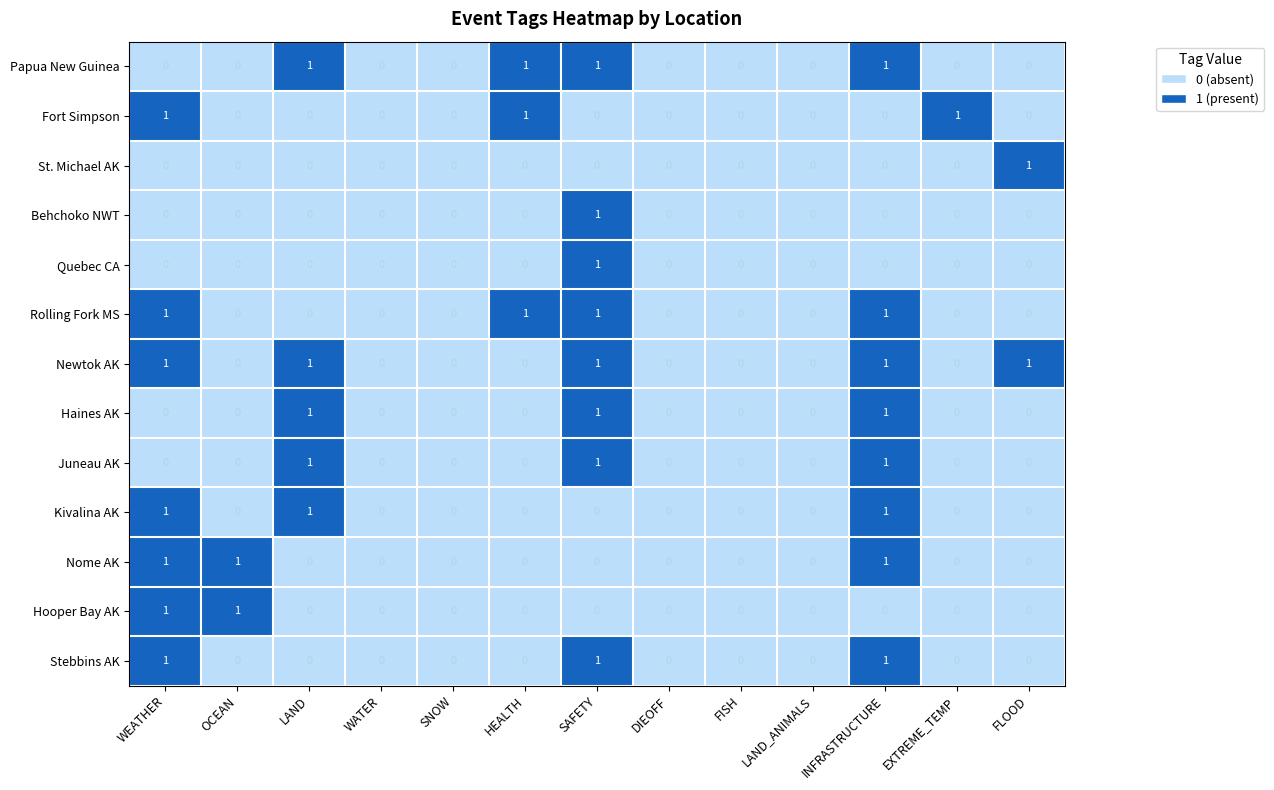

Count the Newtok AK values in the range 0 to 1.

13